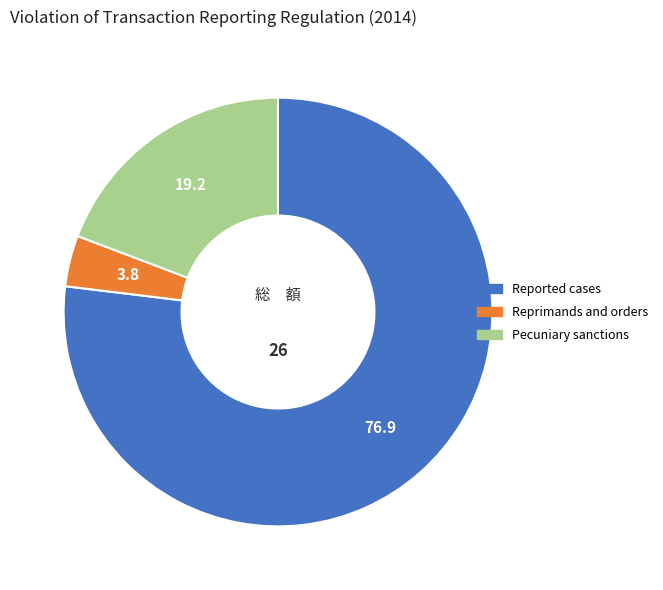

Does any single category account for the majority?

Yes